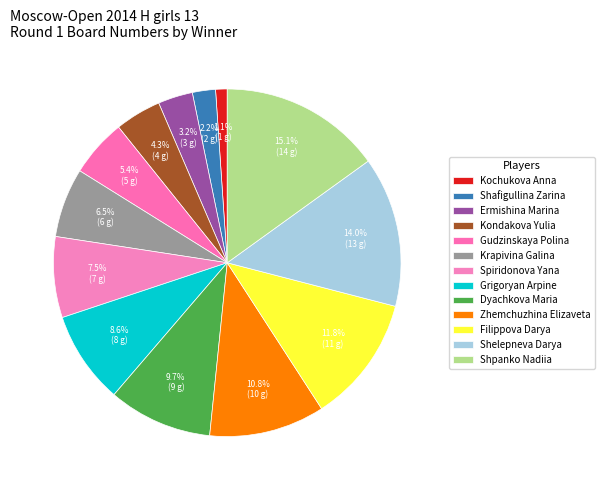

What percentage is the Ermishina Marina slice, to the nearest percent?

3%